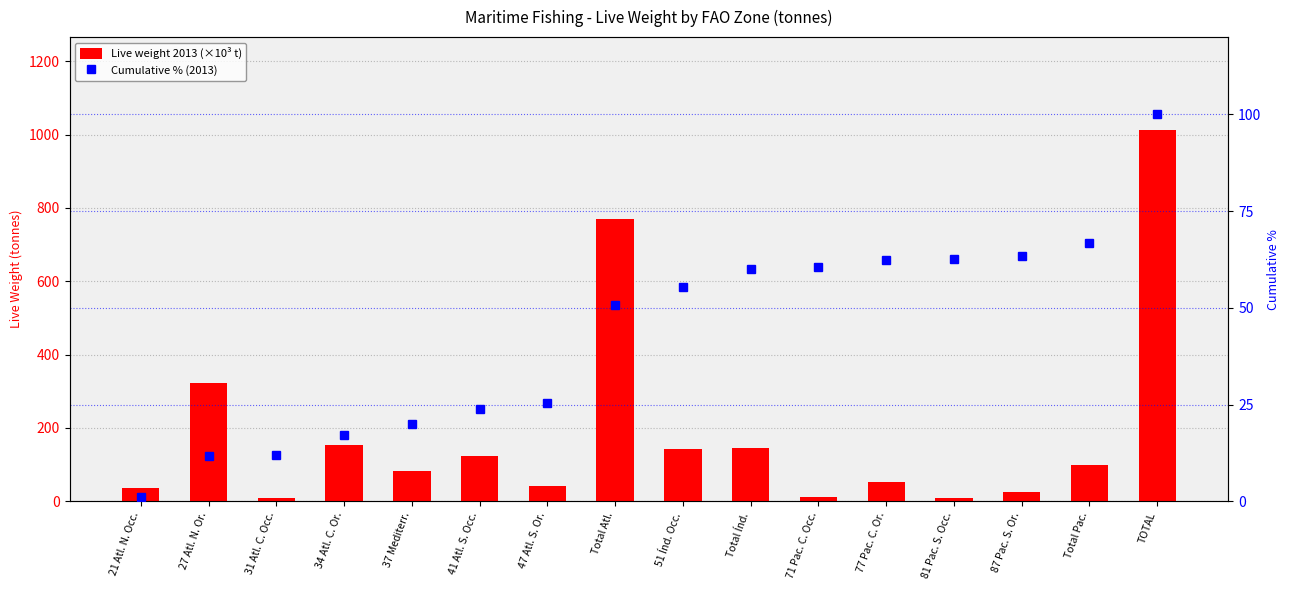

Is it true that Live weight 2013 (×10³ t) equals 87.6 at 77 Pac. C. Or.?

False